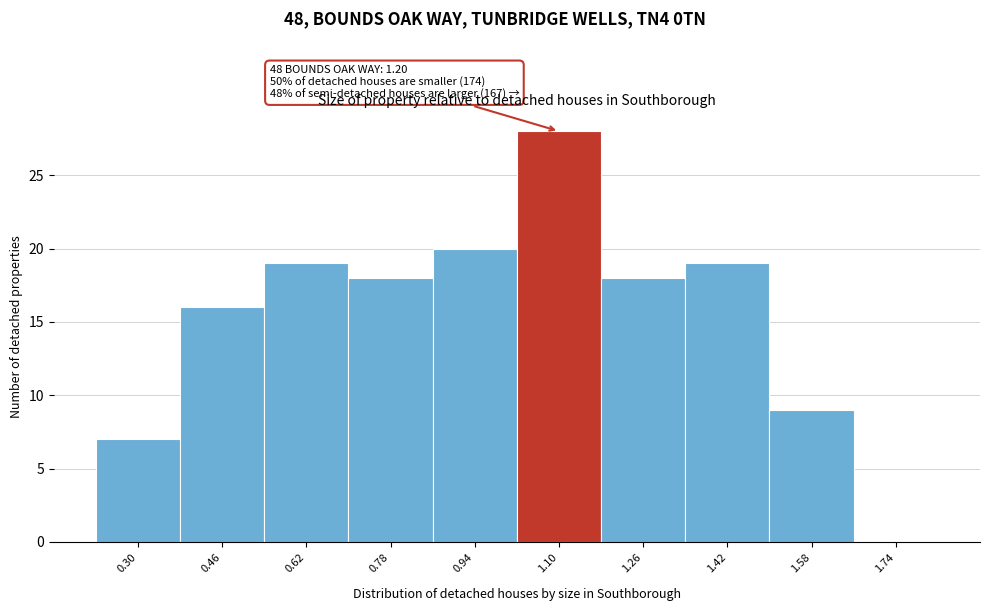

Reading left to right, list all the values displayed in this chart.

0.30=7	0.46=16	0.62=19	0.78=18	0.94=20	1.10=28	1.26=18	1.42=19	1.58=9	1.74=0